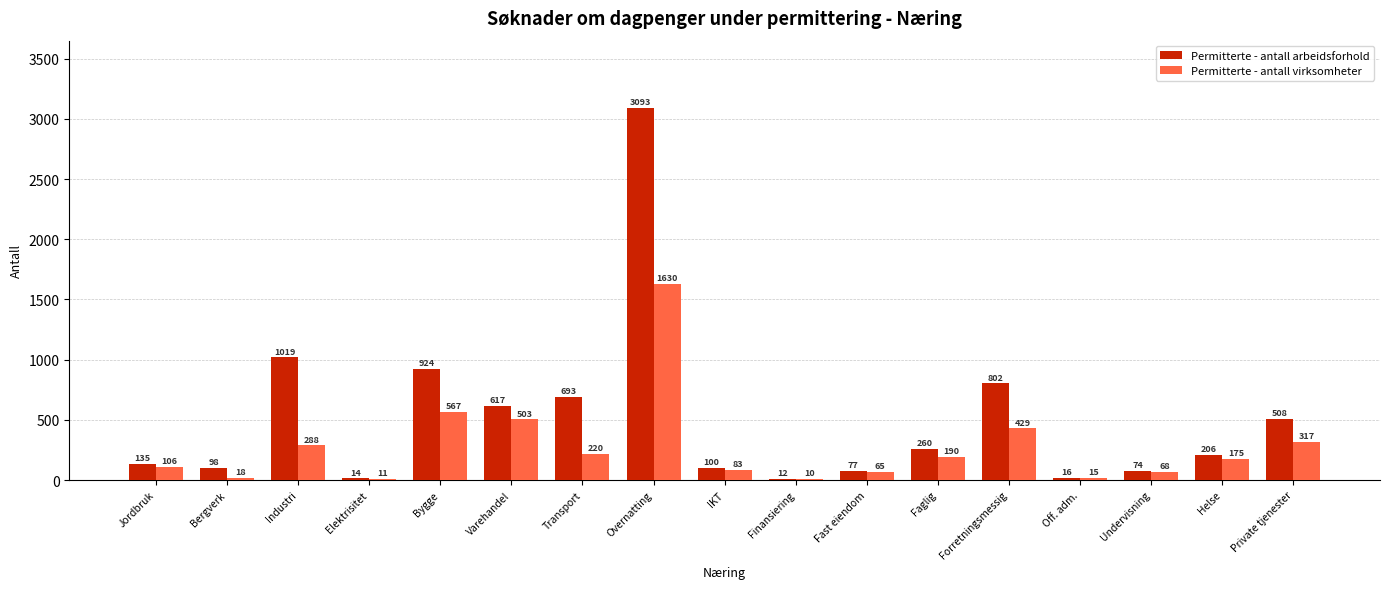

Which series has the largest total across all categories?

Permitterte - antall arbeidsforhold